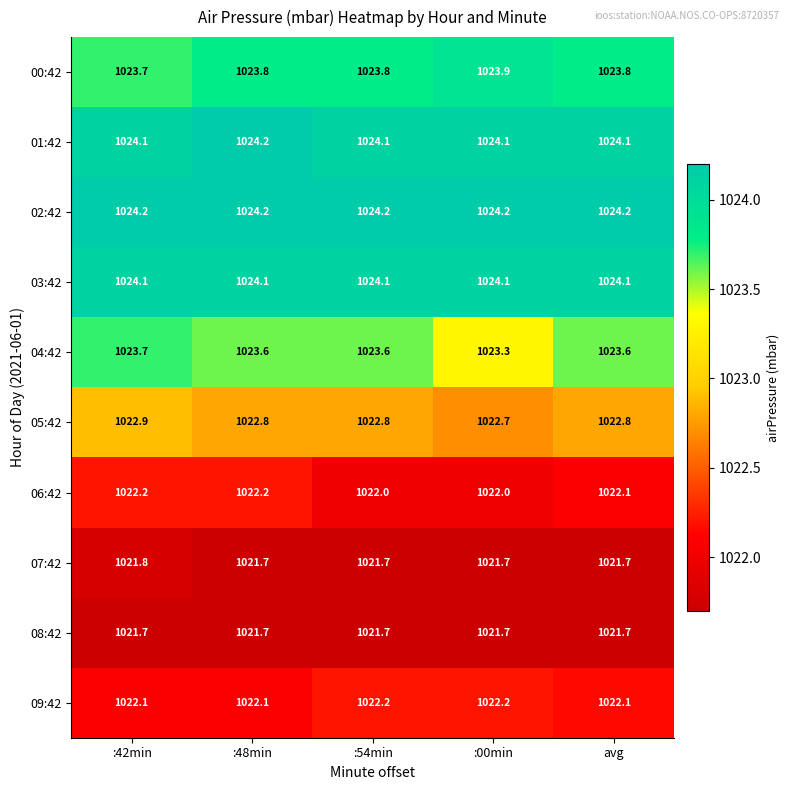

The 06:42 series shows 1729.5 at :54min. True or false?

False